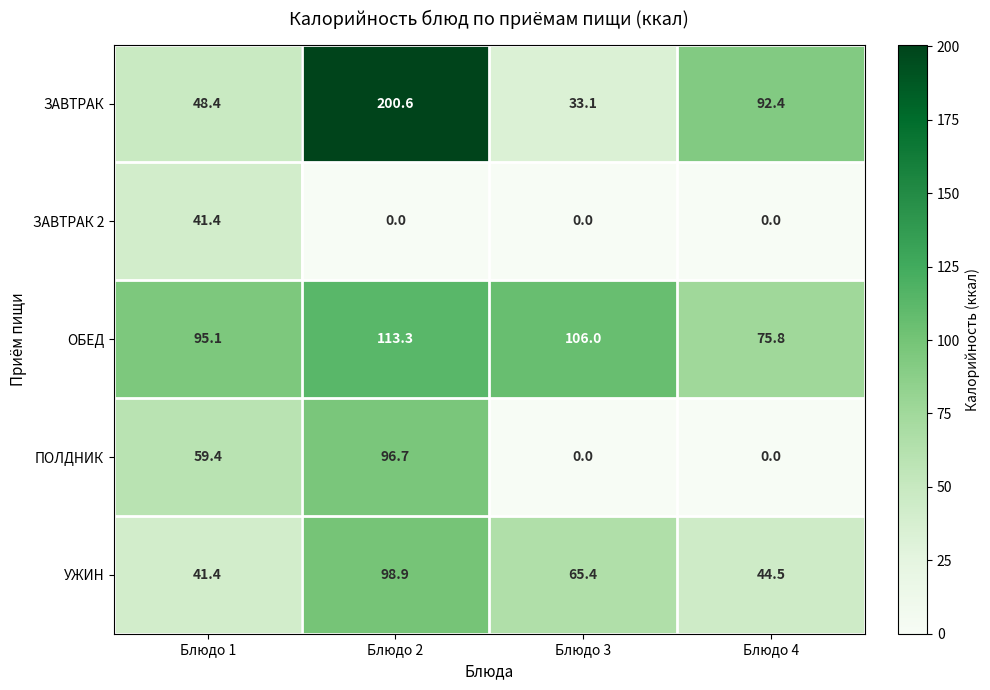

What is the difference between the highest and lowest values at Блюдо 4?

92.4